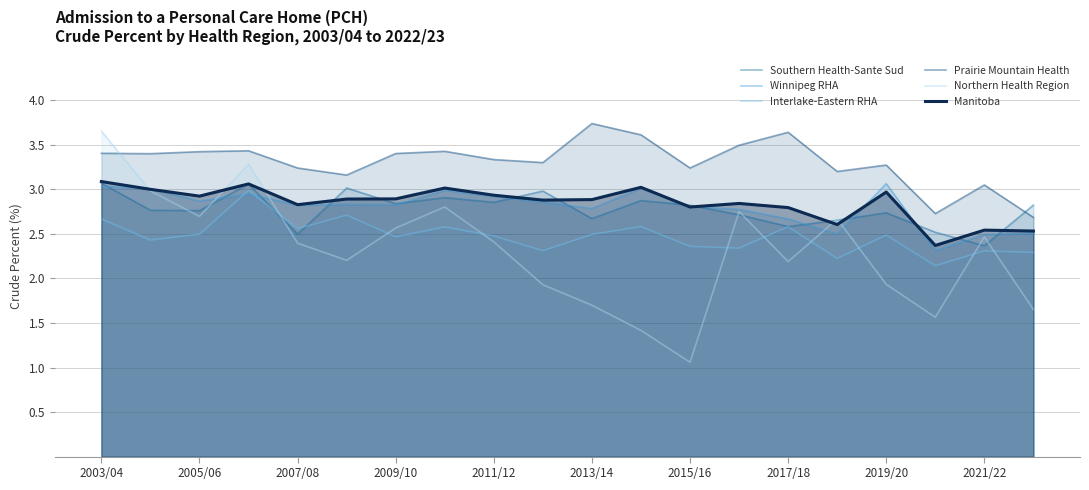

The Manitoba series shows 1.7 at 2019/20. True or false?

False